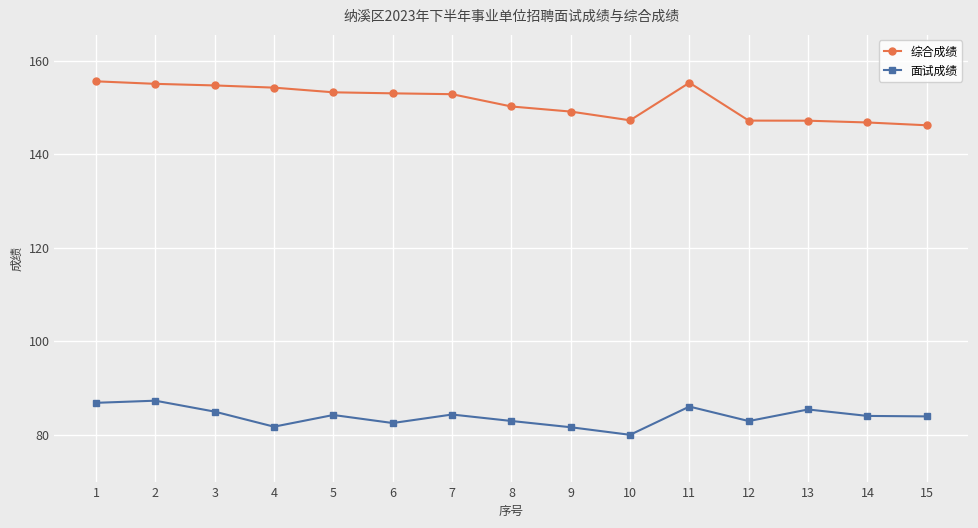

Does the chart display data point markers on the line(s)?

Yes